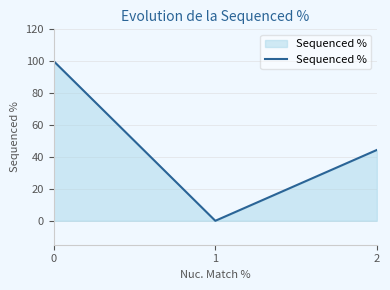

Is it true that the value at 0 is 23.5?

False